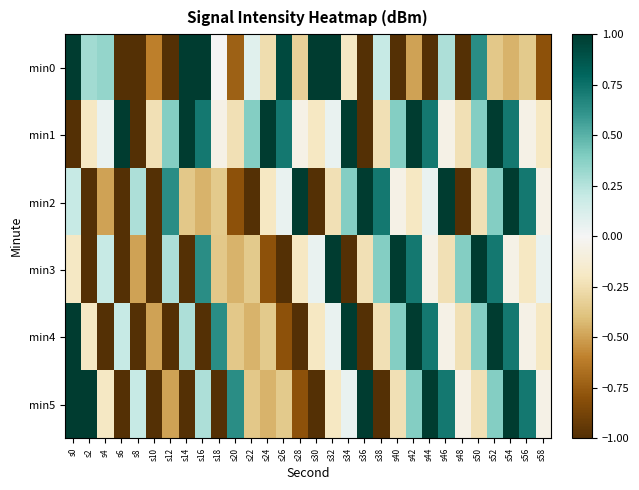

Reading left to right, transcribe all the data shown in this chart.

min0: s0=1.0	s2=0.3	s4=0.3	s6=-1.0	s8=-1.0	s10=-0.6	s12=-1.0	s14=1.0	s16=1.0	s18=-0.0	s20=-0.7	s22=0.1	s24=-0.3	s26=0.9	s28=-0.3	s30=1.0	s32=1.0	s34=-0.2	s36=-1.0	s38=0.2	s40=-1.0	s42=-0.5	s44=-1.0	s46=0.3	s48=-1.0	s50=0.6	s52=-0.4	s54=-0.4	s56=-0.4	s58=-0.8
min1: s0=-1.0	s2=-0.2	s4=0.0	s6=1.0	s8=-1.0	s10=-0.2	s12=0.4	s14=1.0	s16=0.7	s18=-0.1	s20=-0.2	s22=0.4	s24=1.0	s26=0.7	s28=-0.1	s30=-0.2	s32=0.0	s34=1.0	s36=-1.0	s38=-0.2	s40=0.4	s42=1.0	s44=0.7	s46=-0.1	s48=-0.2	s50=0.4	s52=1.0	s54=0.7	s56=-0.1	s58=-0.2
min2: s0=0.2	s2=-1.0	s4=-0.5	s6=-1.0	s8=0.3	s10=-1.0	s12=0.6	s14=-0.4	s16=-0.4	s18=-0.4	s20=-0.8	s22=-1.0	s24=-0.2	s26=0.0	s28=1.0	s30=-1.0	s32=-0.2	s34=0.4	s36=1.0	s38=0.7	s40=-0.1	s42=-0.2	s44=0.0	s46=1.0	s48=-1.0	s50=-0.2	s52=0.4	s54=1.0	s56=0.7	s58=-0.1
min3: s0=-0.2	s2=-1.0	s4=0.2	s6=-1.0	s8=-0.5	s10=-1.0	s12=0.3	s14=-1.0	s16=0.6	s18=-0.4	s20=-0.4	s22=-0.4	s24=-0.8	s26=-1.0	s28=-0.2	s30=0.0	s32=1.0	s34=-1.0	s36=-0.2	s38=0.4	s40=1.0	s42=0.7	s44=-0.1	s46=-0.2	s48=0.4	s50=1.0	s52=0.7	s54=-0.1	s56=-0.2	s58=0.0
min4: s0=1.0	s2=-0.2	s4=-1.0	s6=0.2	s8=-1.0	s10=-0.5	s12=-1.0	s14=0.3	s16=-1.0	s18=0.6	s20=-0.4	s22=-0.4	s24=-0.4	s26=-0.8	s28=-1.0	s30=-0.2	s32=0.0	s34=1.0	s36=-1.0	s38=-0.2	s40=0.4	s42=1.0	s44=0.7	s46=-0.1	s48=-0.2	s50=0.4	s52=1.0	s54=0.7	s56=-0.1	s58=-0.2
min5: s0=1.0	s2=1.0	s4=-0.2	s6=-1.0	s8=0.2	s10=-1.0	s12=-0.5	s14=-1.0	s16=0.3	s18=-1.0	s20=0.6	s22=-0.4	s24=-0.4	s26=-0.4	s28=-0.8	s30=-1.0	s32=-0.2	s34=0.0	s36=1.0	s38=-1.0	s40=-0.2	s42=0.4	s44=1.0	s46=0.7	s48=-0.1	s50=-0.2	s52=0.4	s54=1.0	s56=0.7	s58=-0.1